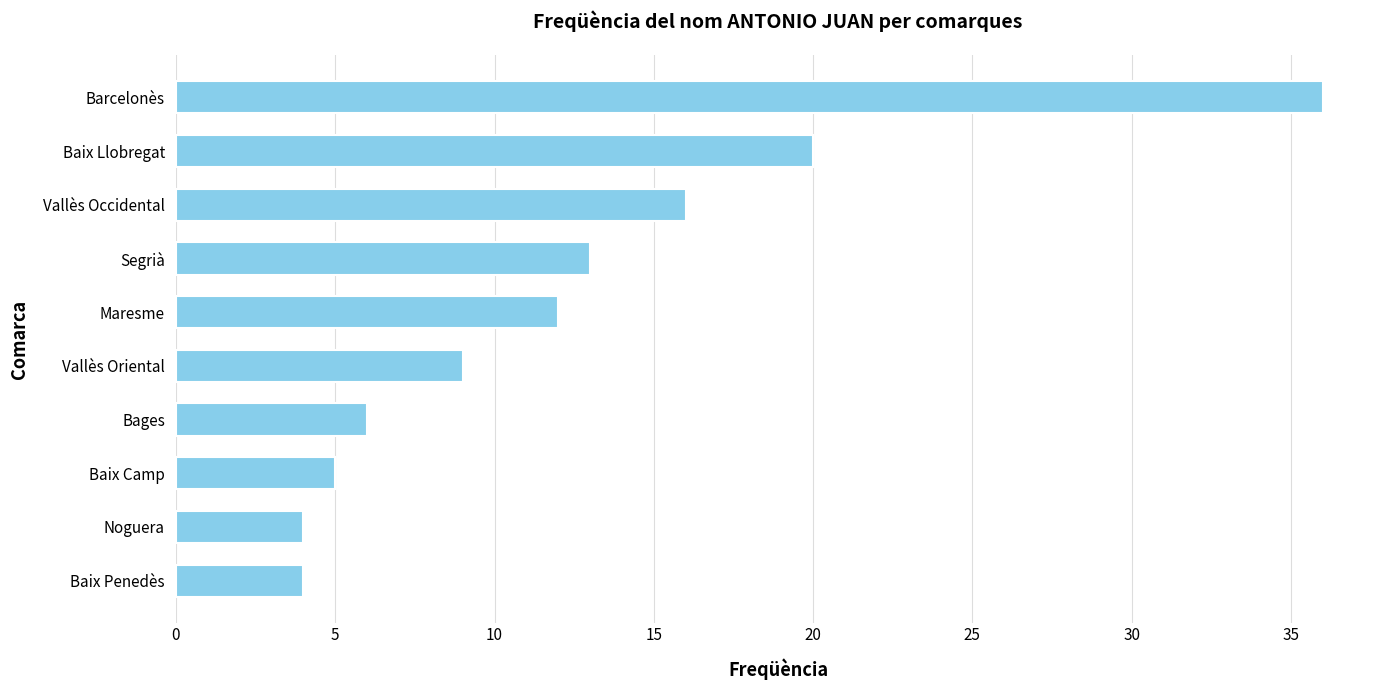

What is the greatest value displayed?

36